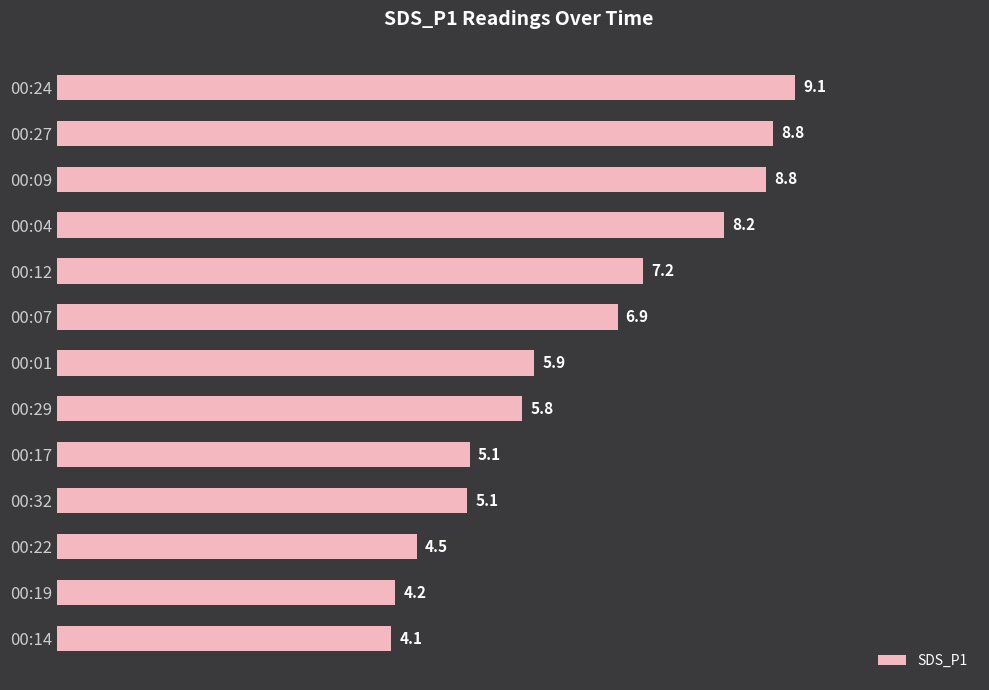

What is the ratio of the value at 00:07 to the value at 00:01?

1.2